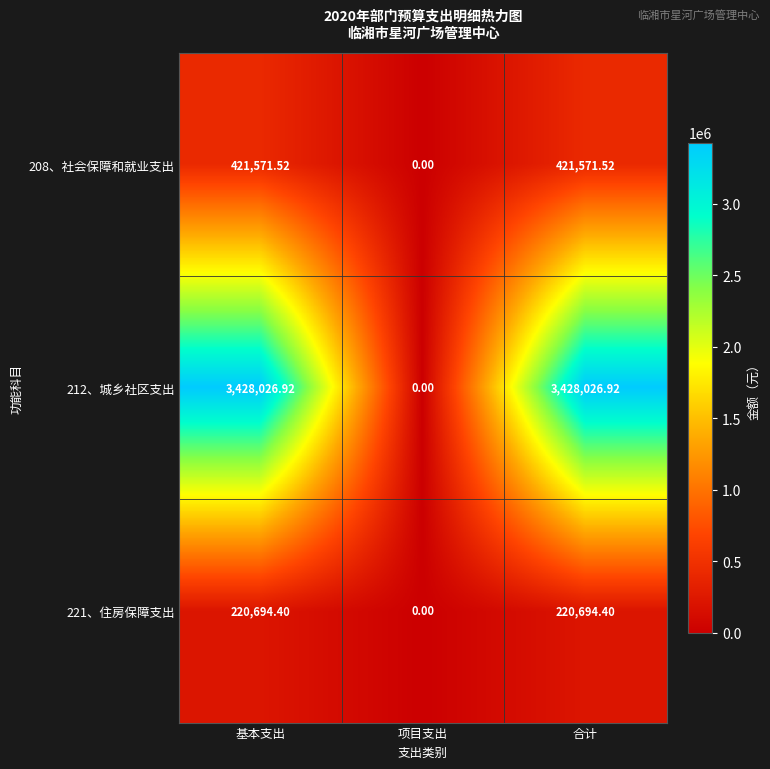

What is the maximum value shown in the chart?

3428026.9